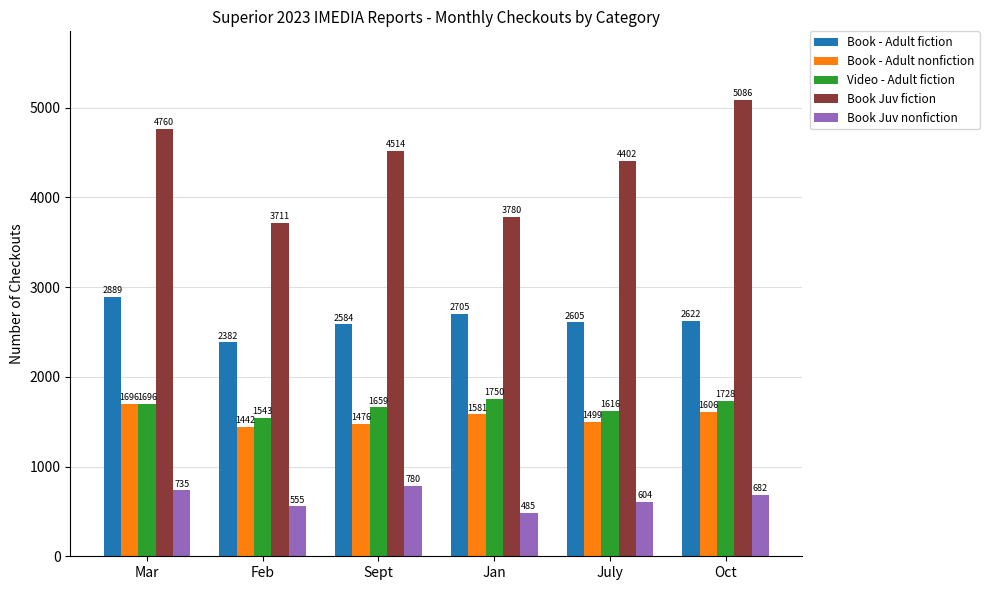

What is the difference between the maximum and minimum values in the Book Juv fiction series?

1375